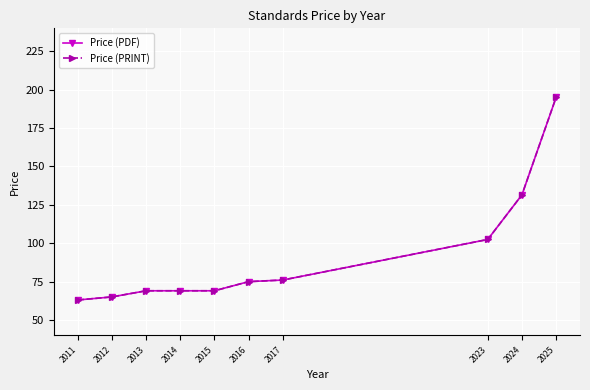

True or false: Price (PRINT) and Price (PDF) cross at least once.

False